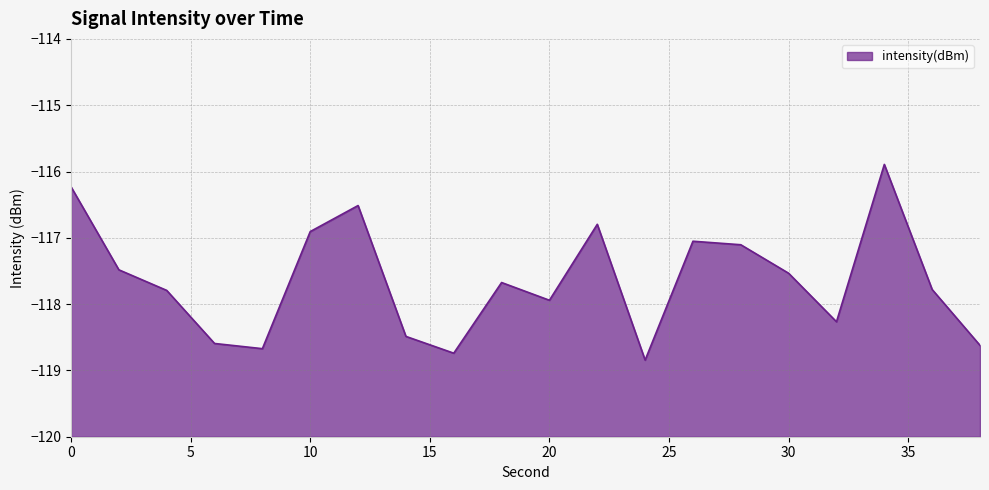

At which category does the data reach its first local valley?

8